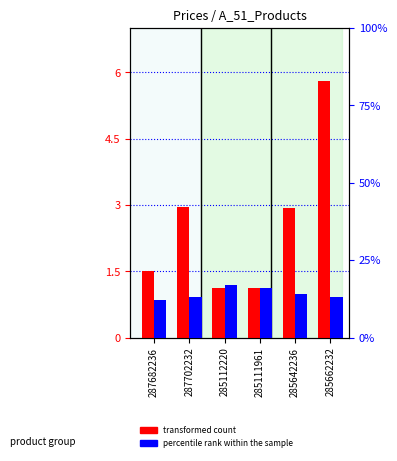

Reading left to right, what are all the values shown in this chart?

transformed count: 287682236=1.5	287702232=3.0	285112220=1.1	285111961=1.1	285642236=2.9	285662232=5.8
percentile rank within the sample: 287682236=12.0	287702232=13.0	285112220=17.0	285111961=16.0	285642236=14.0	285662232=13.0